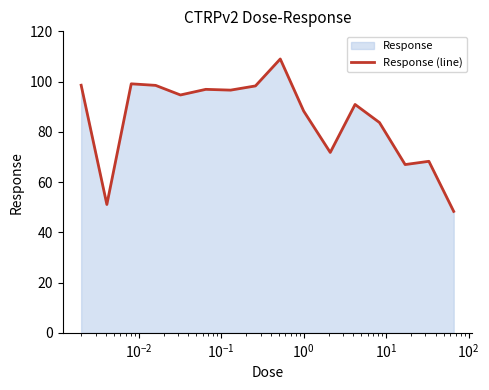

How many data points are above 94?

8